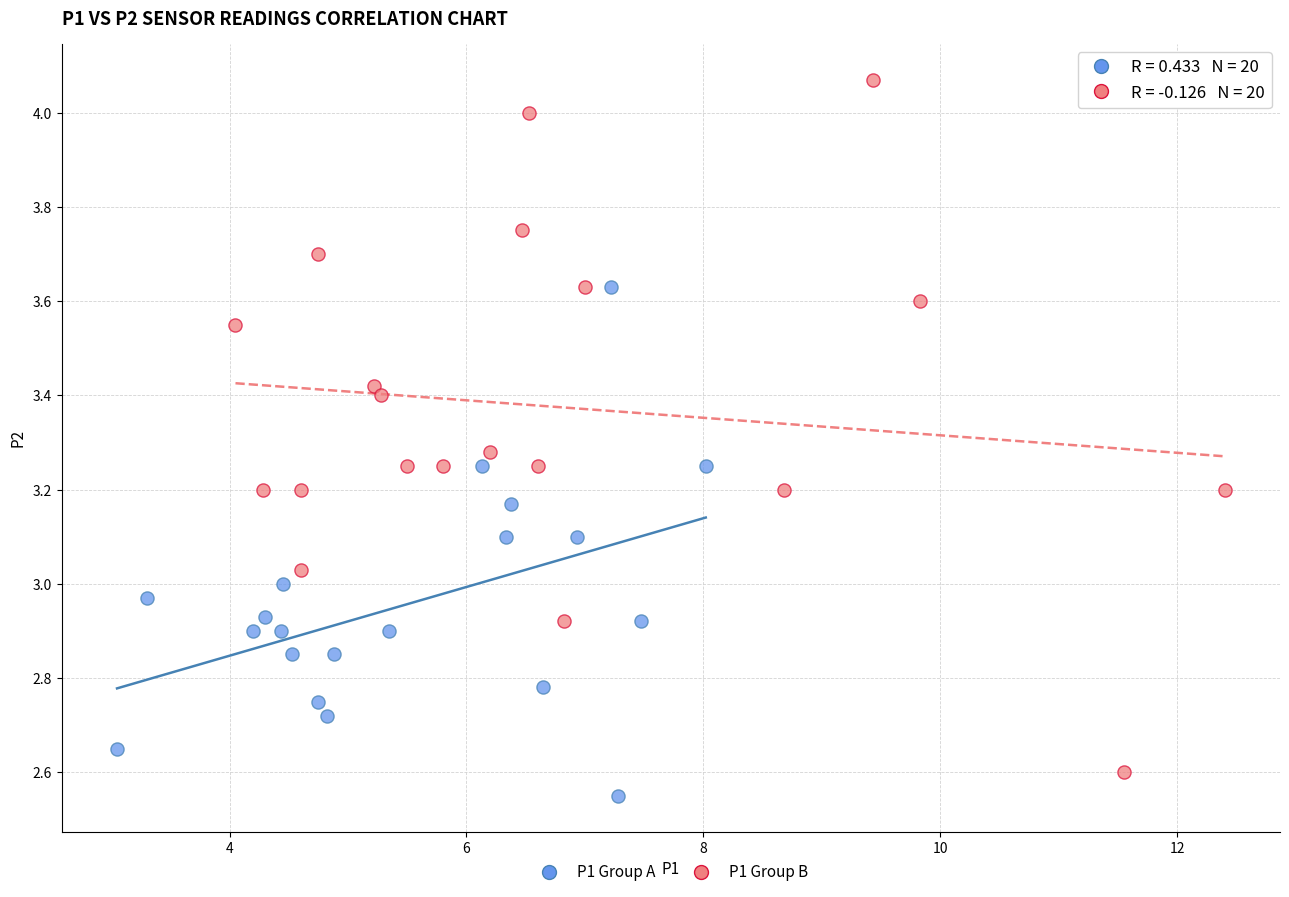

Which series reaches the maximum Y coordinate?

P1 Group B